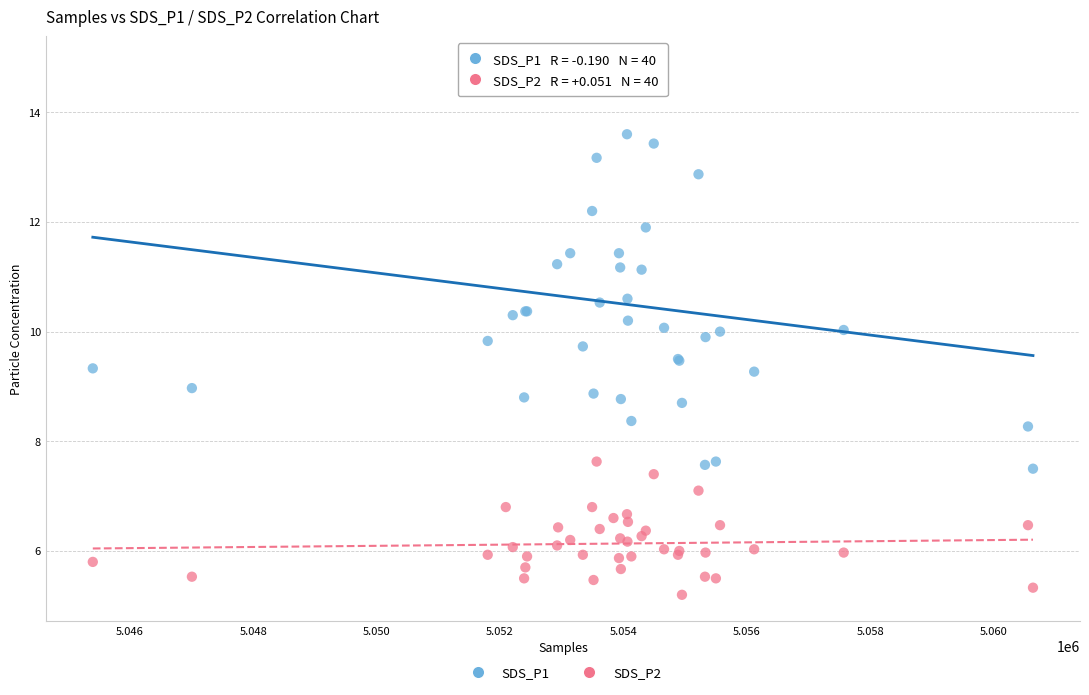

Which series has the largest Y range (max minus min)?

SDS_P1